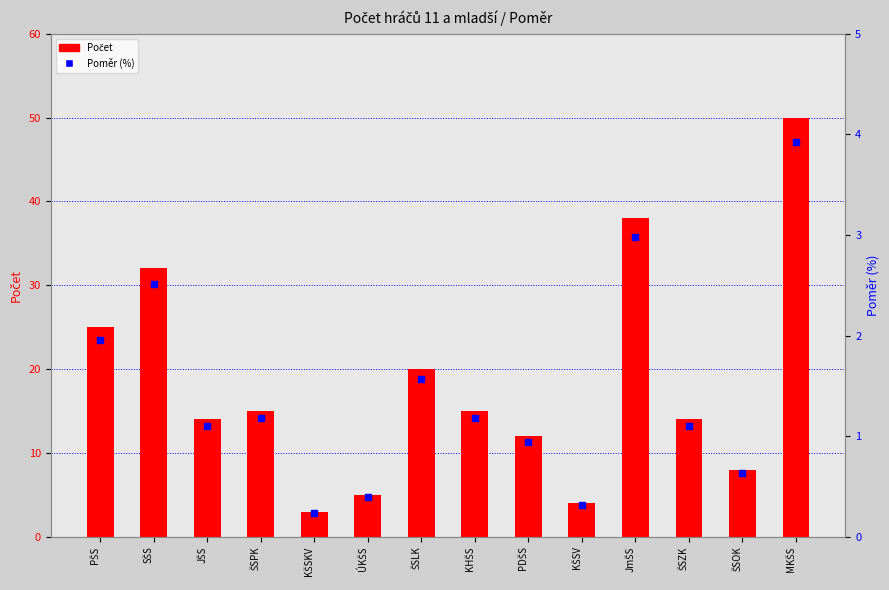

What is the total value across all series at JmŠS?

41.0